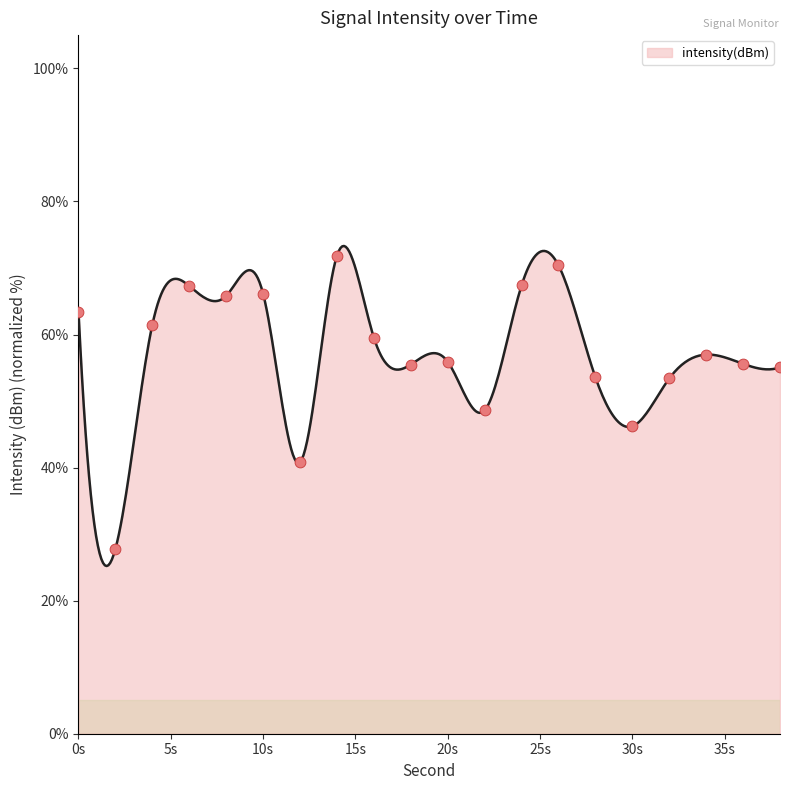

What is the minimum value shown in the chart?

25.2